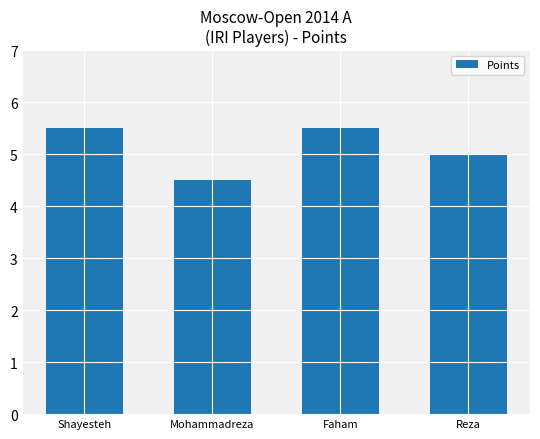

At which label is the value closest to 5?

Reza